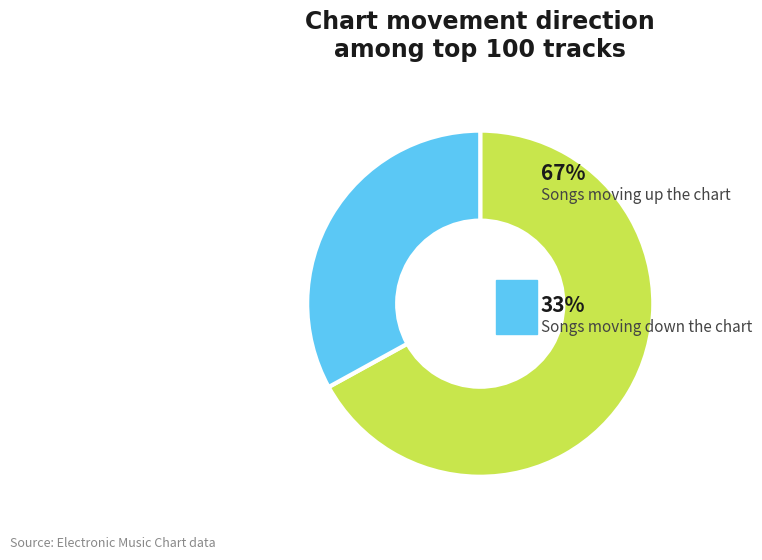

Is there any slice that represents more than half of the pie?

Yes